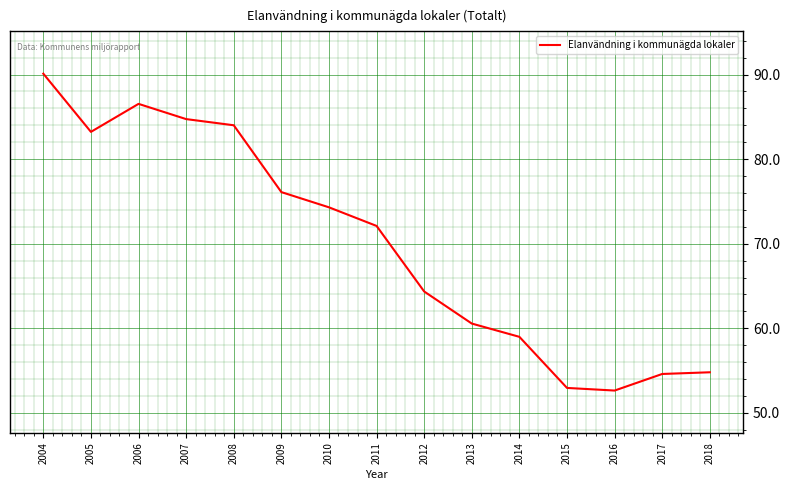

Does the chart have visible grid lines?

Yes